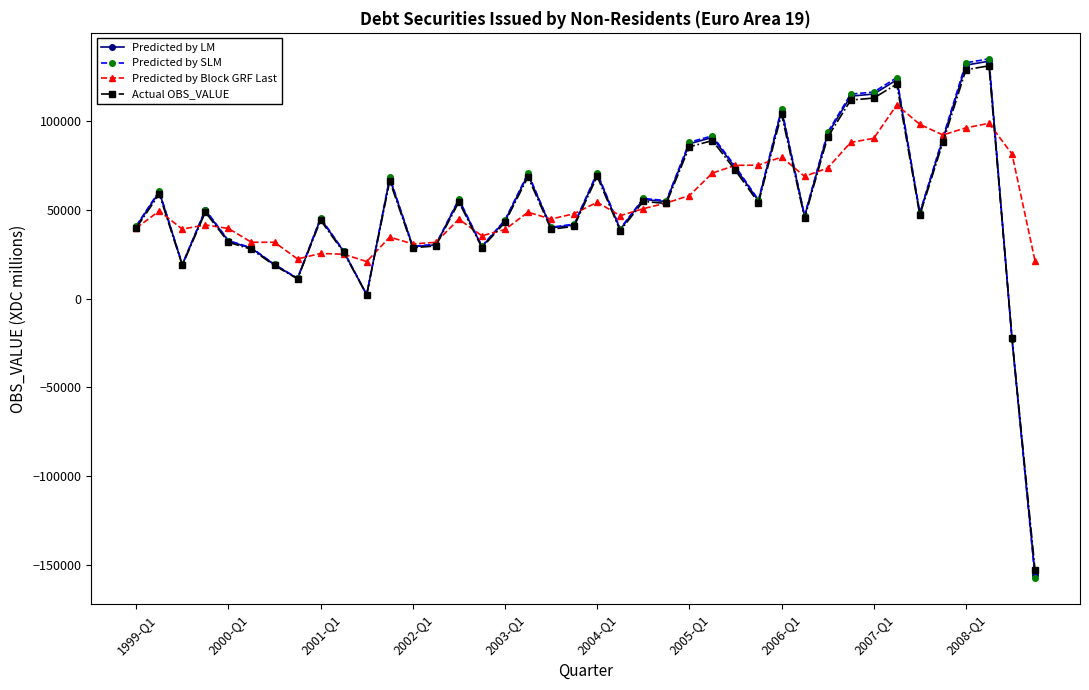

What is the value of the Predicted by Block GRF Last point at the 25th from the left?

58167.2